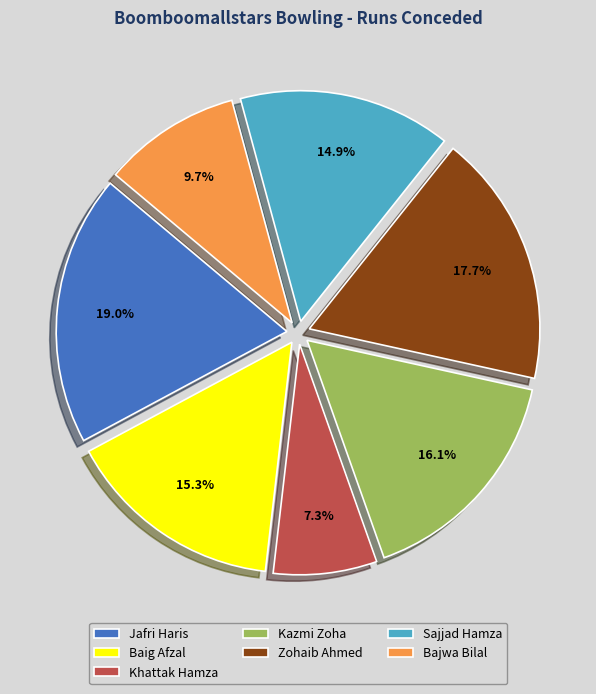

Is Jafri Haris the majority of the pie?

No